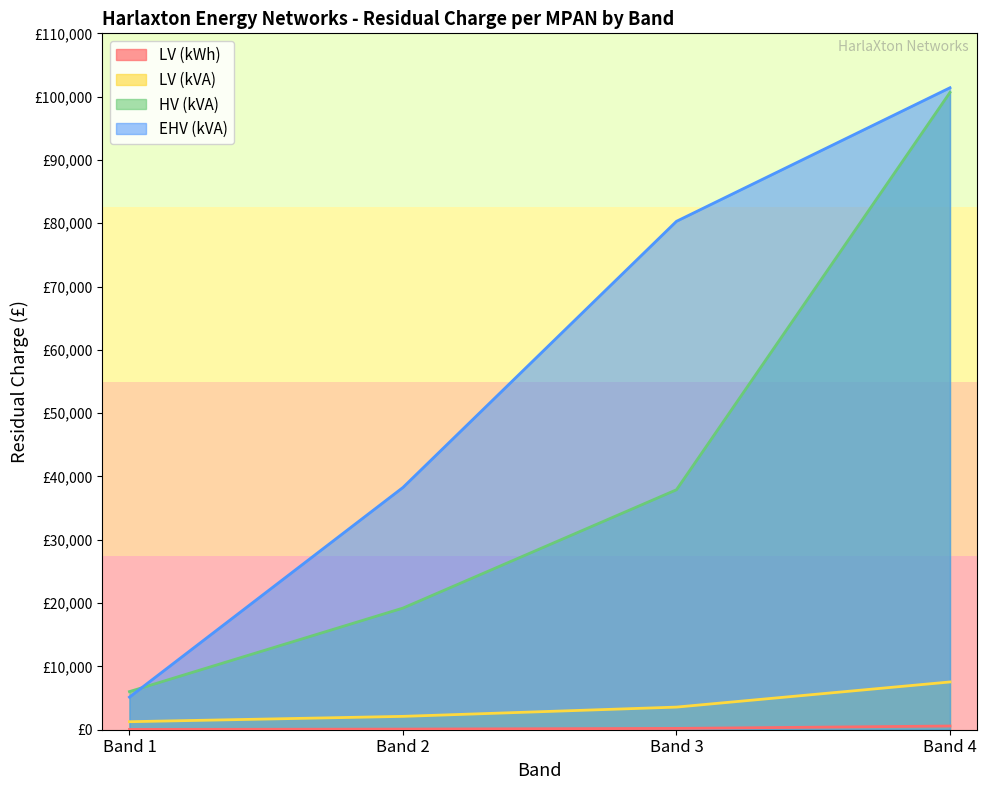

True or false: LV (kWh) and EHV (kVA) cross at least once.

False